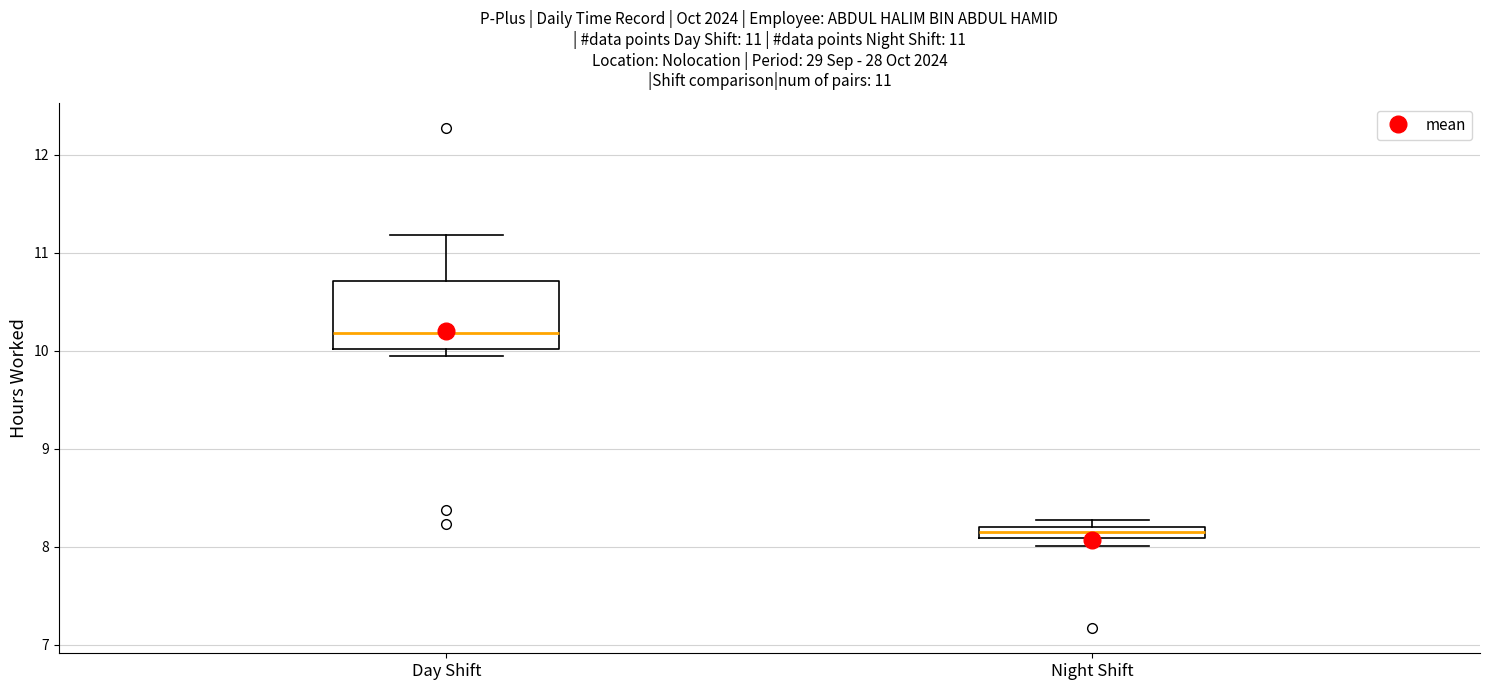

Which box has the lowest median line?

Night Shift